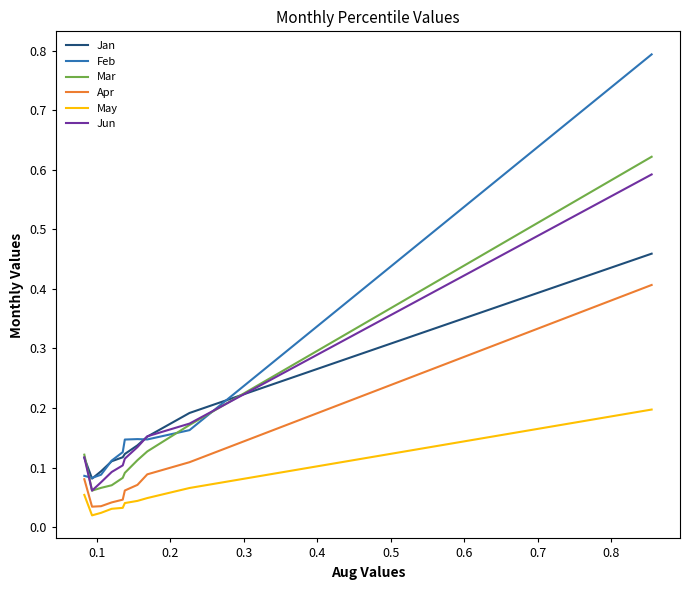

True or false: Jan and May cross at least once.

False